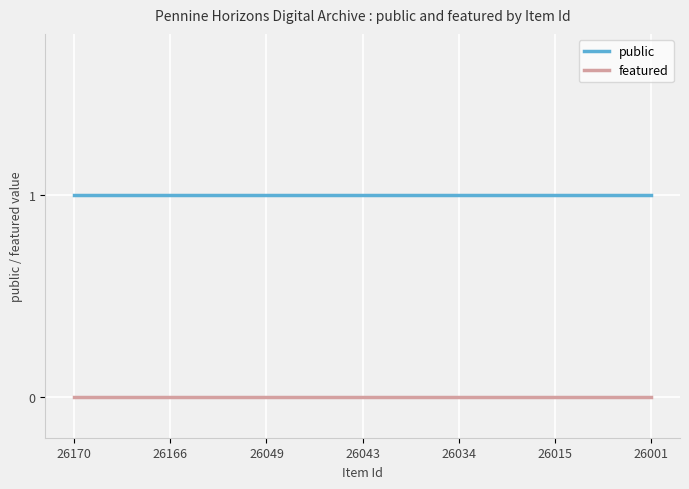

Which series has the largest total across all categories?

public